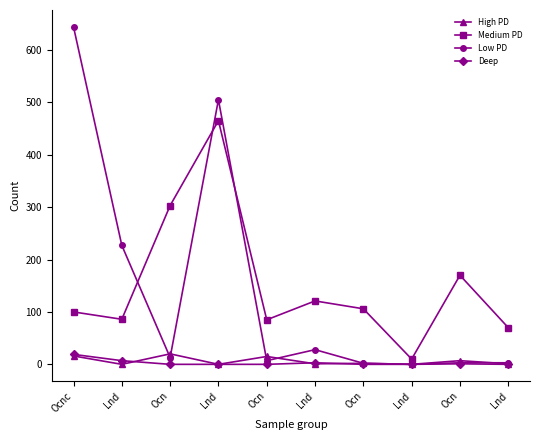

How many intersections are there between High PD and Deep?

3